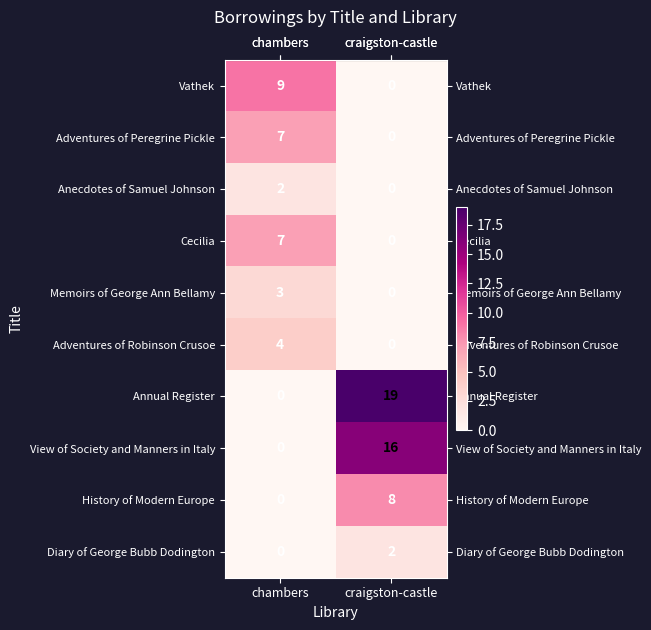

Where is Annual Register nearest to the value 9?

chambers